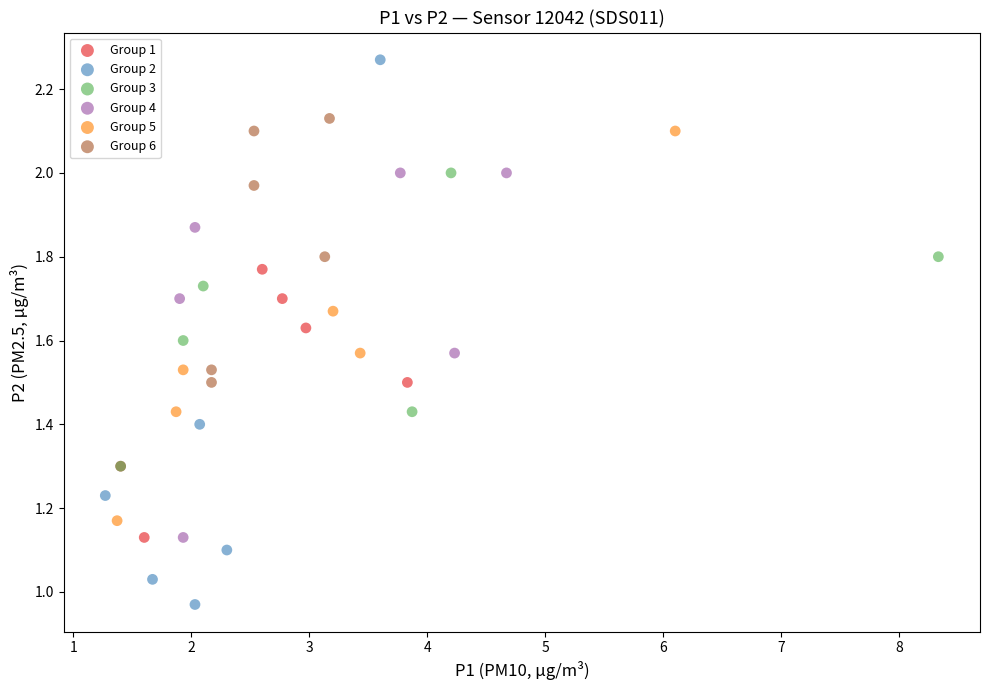

Which series contains the highest Y value?

Group 2